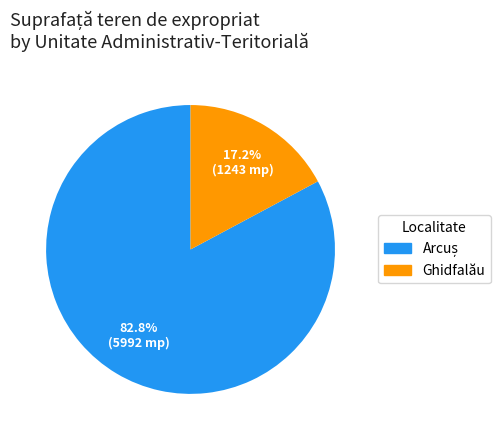

Is there any slice that represents more than half of the pie?

Yes